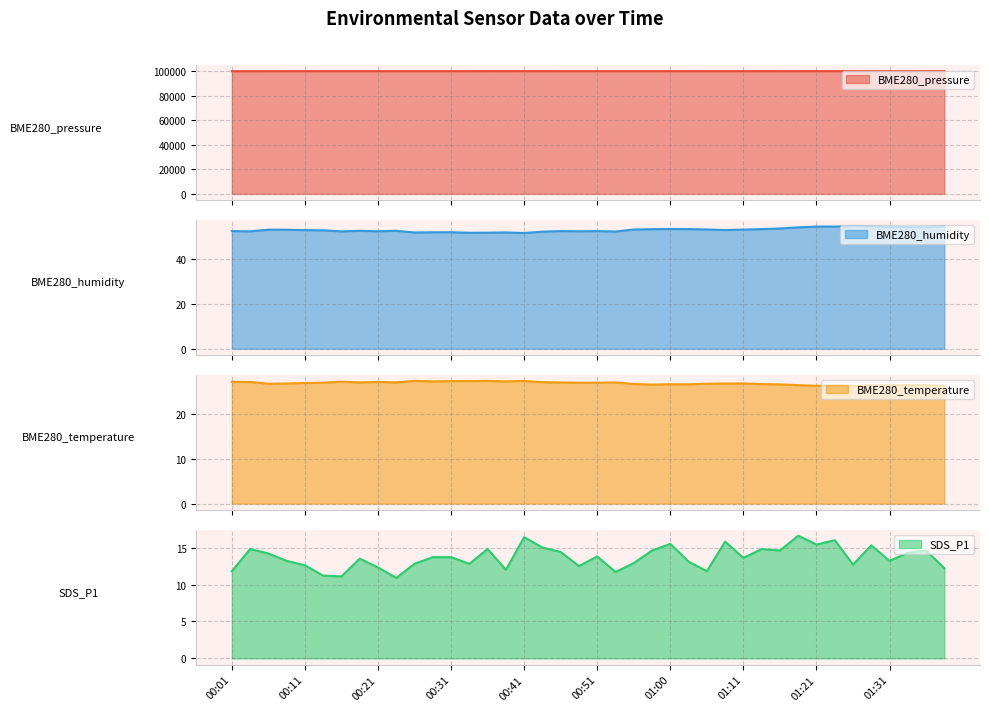

In SDS_P1, how many points are higher than both neighbors (excluding endpoints)?

12